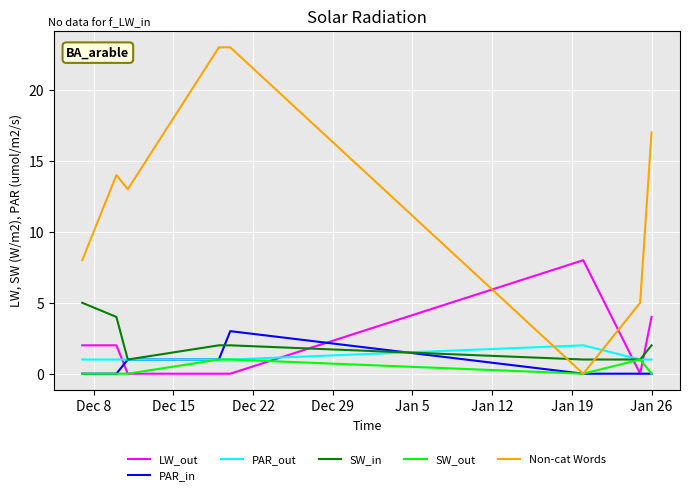

What is the difference between the maximum and minimum values in the Non-cat Words series?

23